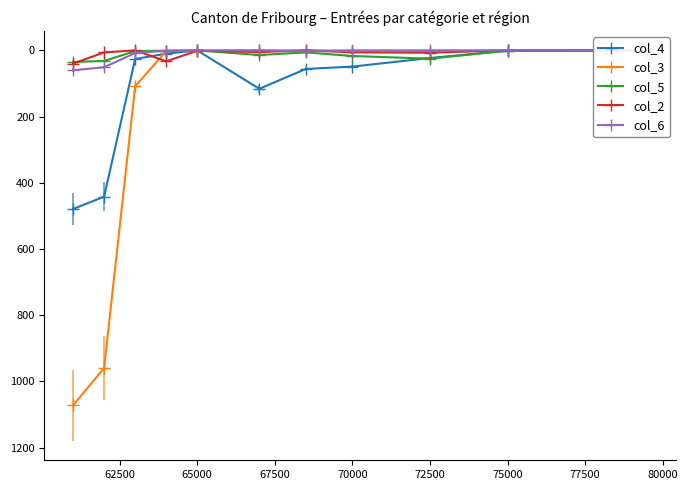

At how many categories does at least one series exceed 743?

2